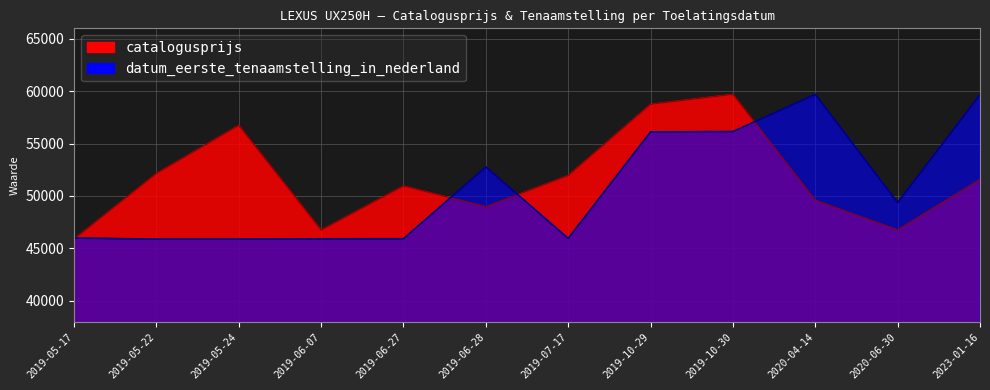

Reading right to left, transcribe all the data shown in this chart.

catalogusprijs: 51574.0	46750.0	49582.0	59699.0	58749.0	51945.0	48966.0	50950.0	46735.0	56735.0	52135.0	45878.0
datum_eerste_tenaamstelling_scaled: 59670.4	49363.2	59699.0	56145.6	56114.5	45945.2	52770.1	45914.2	45907.3	45878.7	45878.0	45983.2